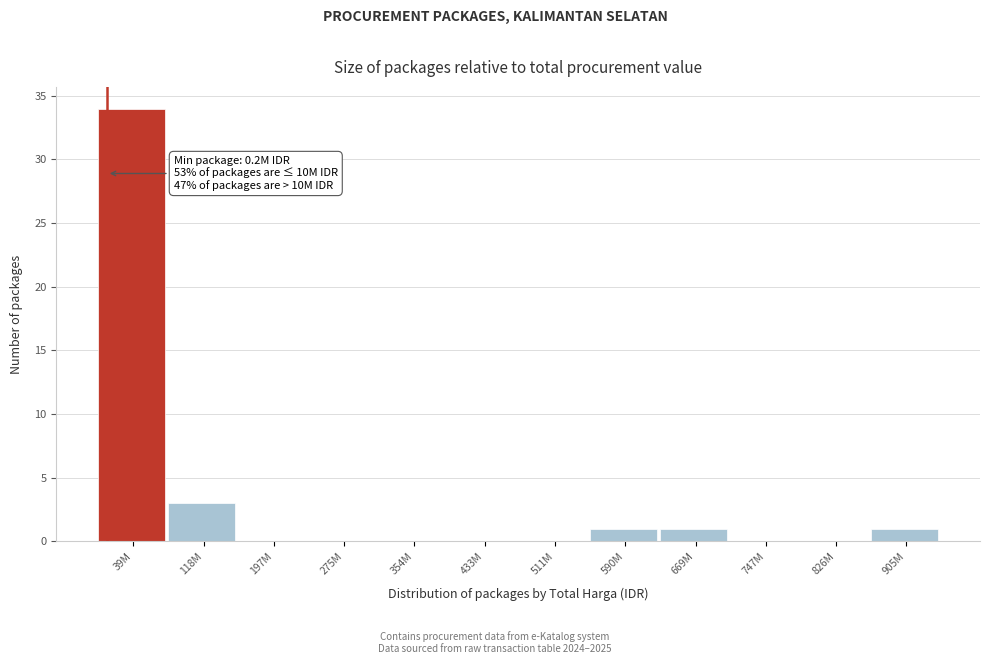

Reading left to right, transcribe all the data shown in this chart.

39M=34	118M=3	197M=0	275M=0	354M=0	433M=0	511M=0	590M=1	669M=1	747M=0	826M=0	905M=1